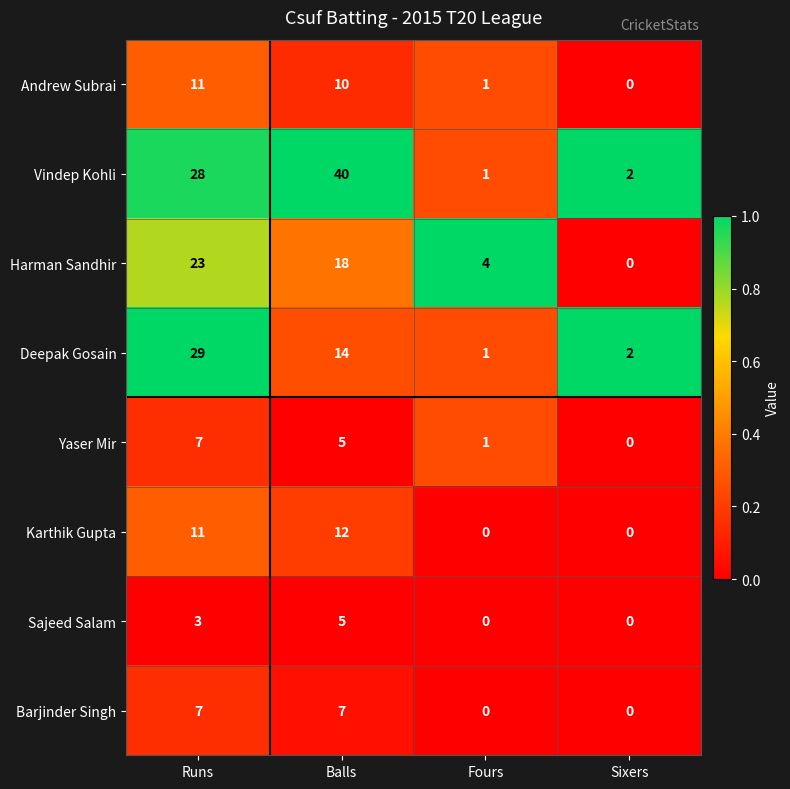

Which series changed the most between Balls and Fours?

Vindep Kohli